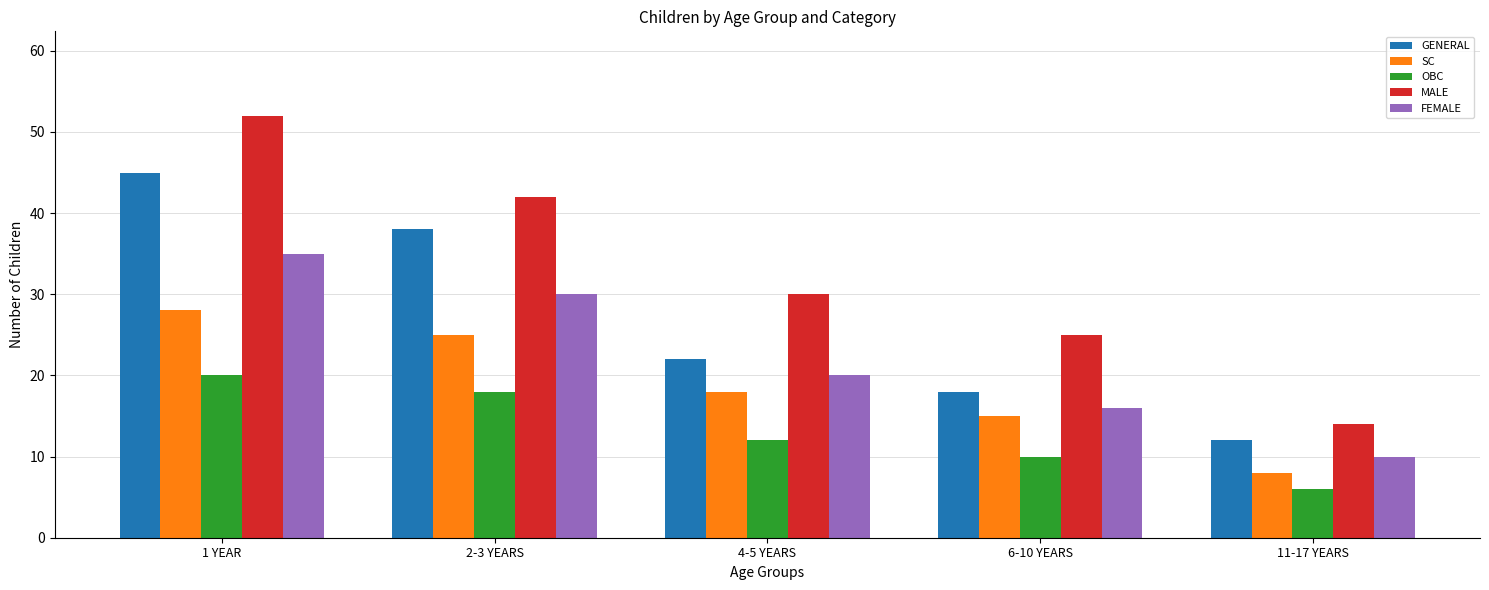

True or false: FEMALE has a value of 35 at 1 YEAR.

True